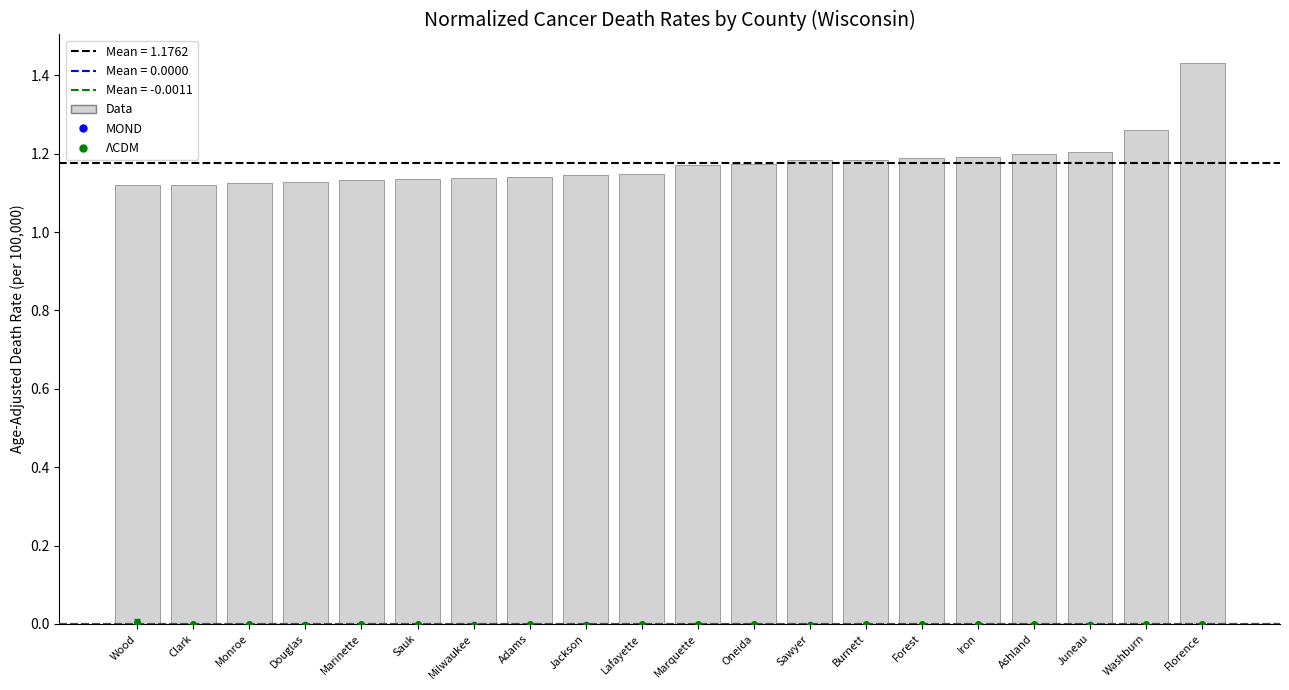

Between Iron and Marinette, which is larger?

Iron